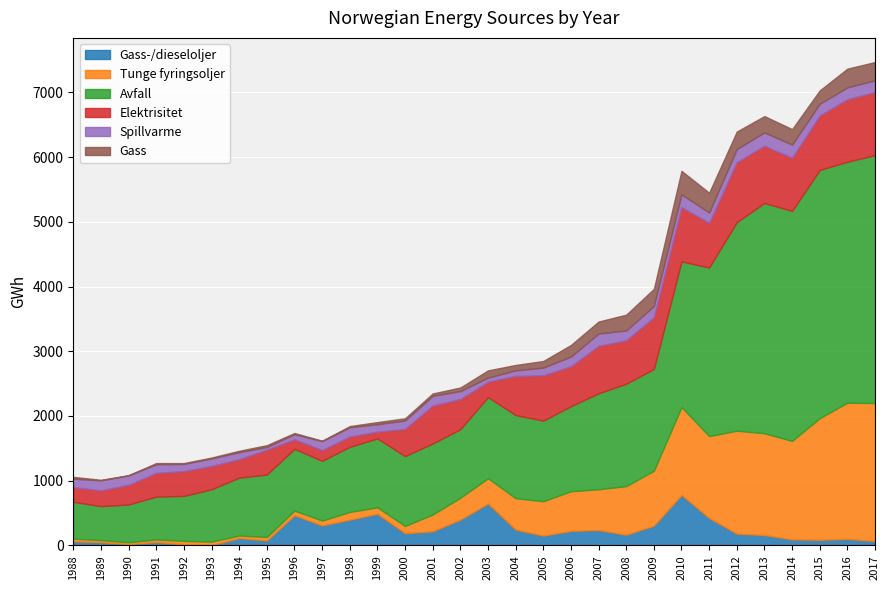

What is the sum of all Avfall values?

49211.9